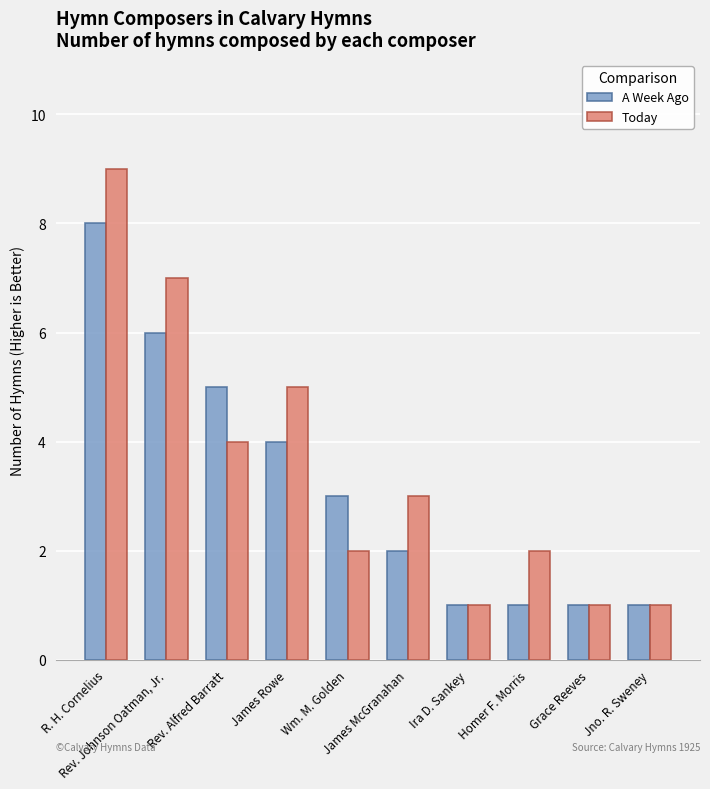

What is the total value across all series at Rev. Johnson Oatman, Jr.?

13